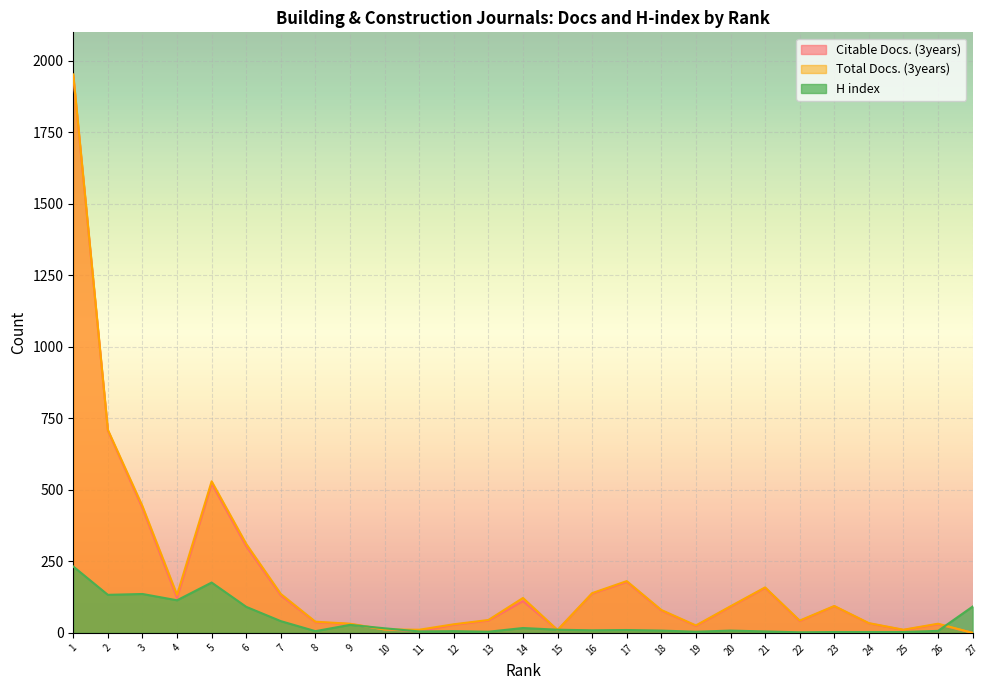

True or false: H index has a value of 45 at 27.

False